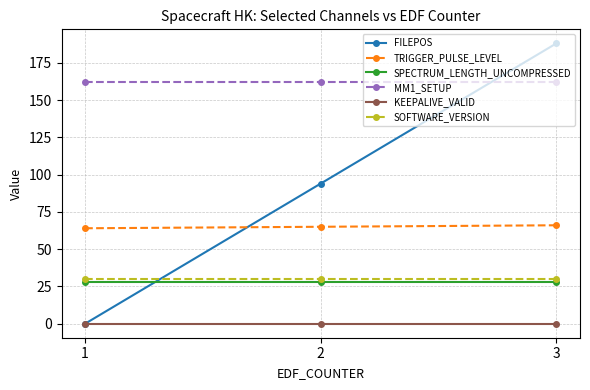

Which series has the largest total across all categories?

MM1_SETUP